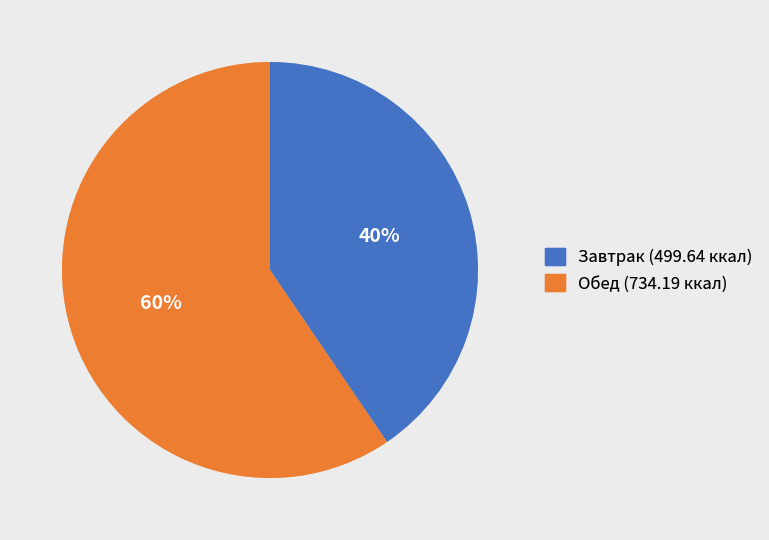

What is the smallest slice in the pie chart?

Завтрак